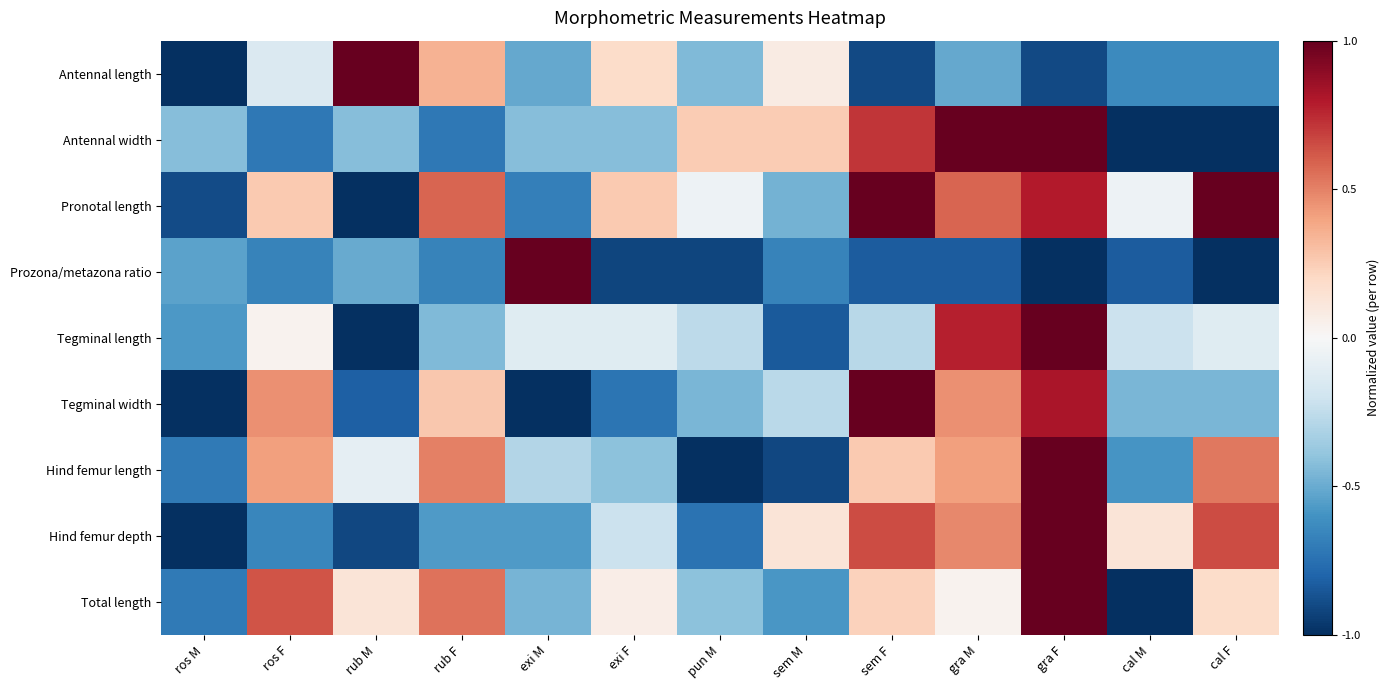

Rank the series by their maximum value, from highest to lowest.

Antennal length, Antennal width, Pronotal length, Prozona/metazona ratio, Tegminal length, Tegminal width, Hind femur length, Hind femur depth, Total length